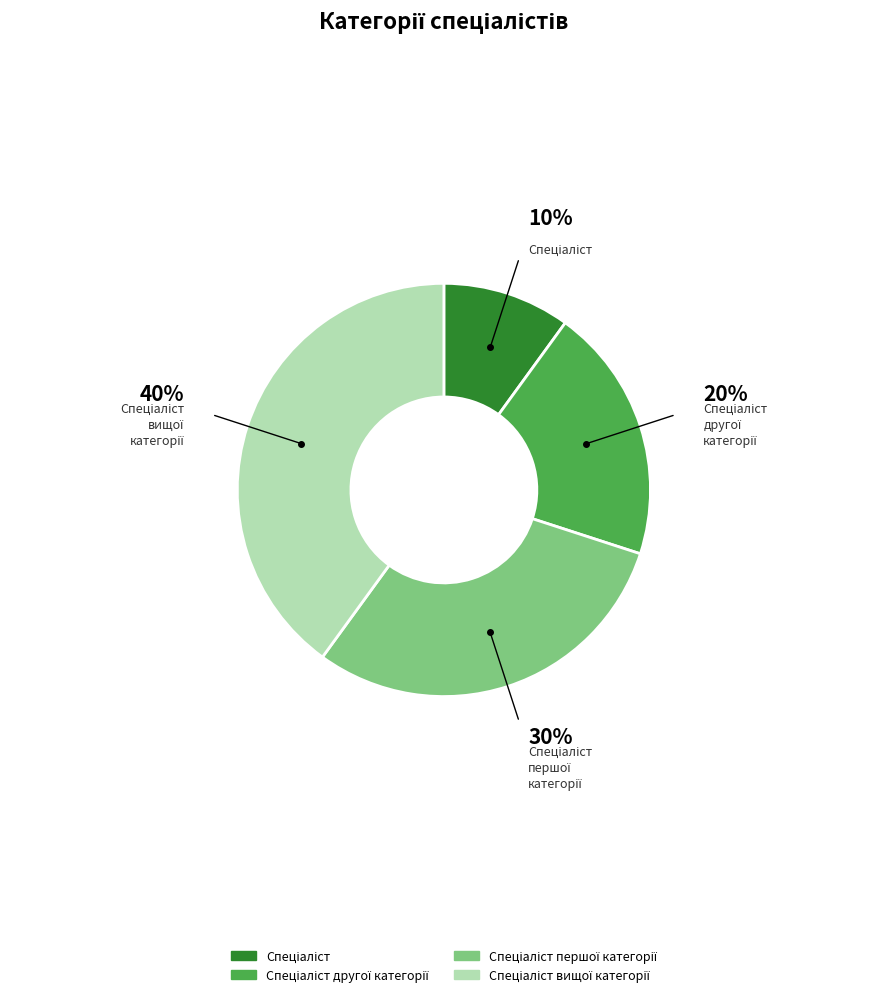

Does any single category account for the majority?

No